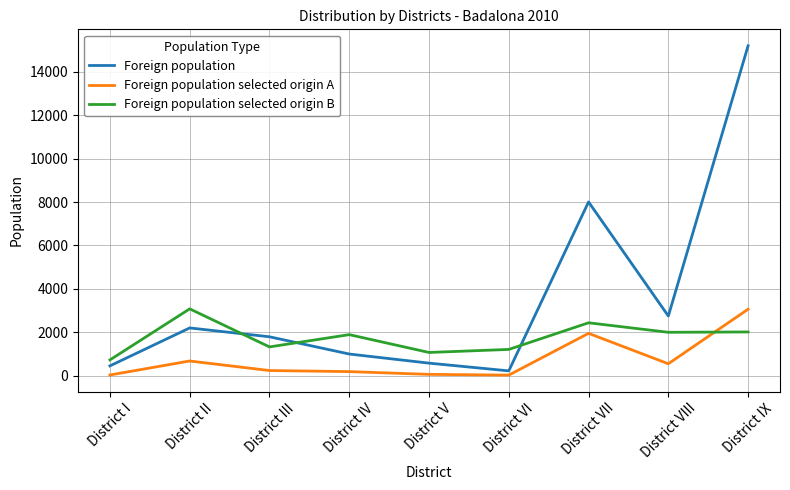

What is the sum of the Foreign population values at District VI and District I?

676